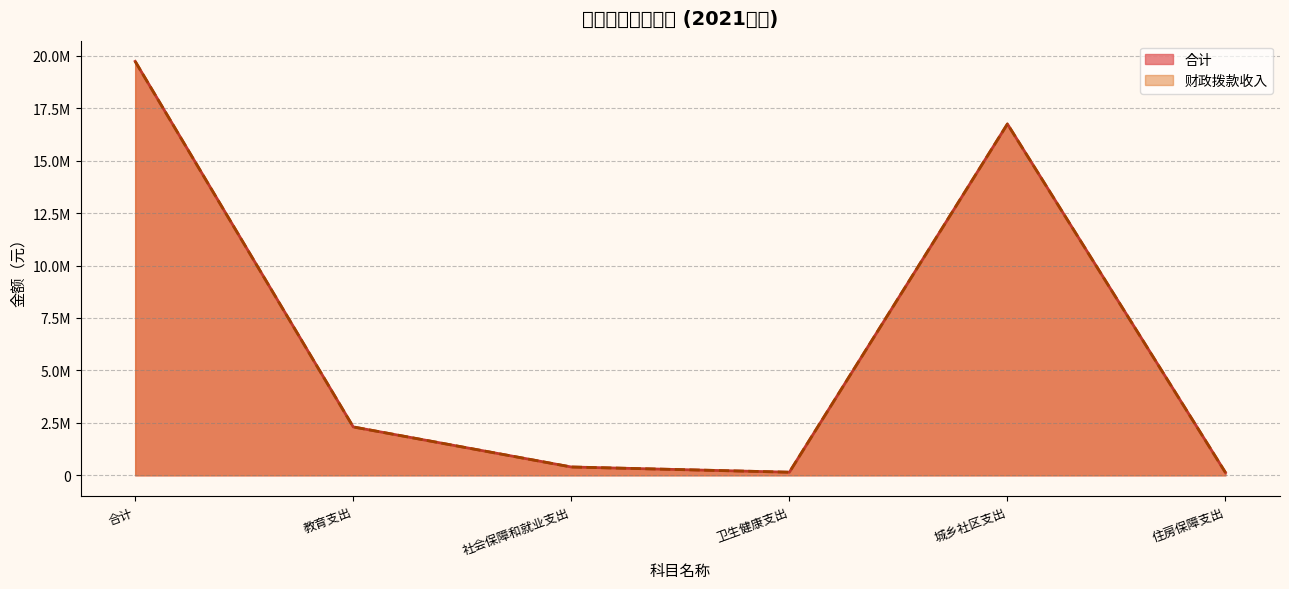

Does the chart have visible grid lines?

Yes